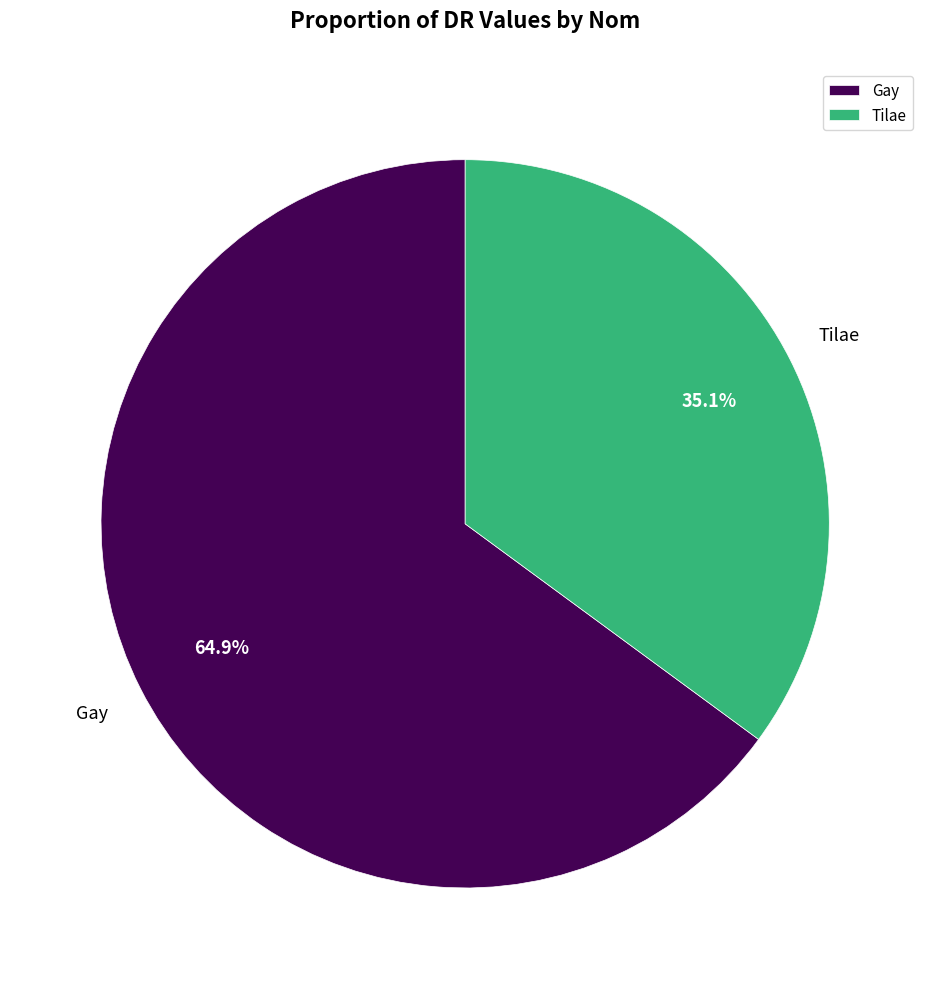

What percentage is the Tilae slice, to the nearest percent?

35%